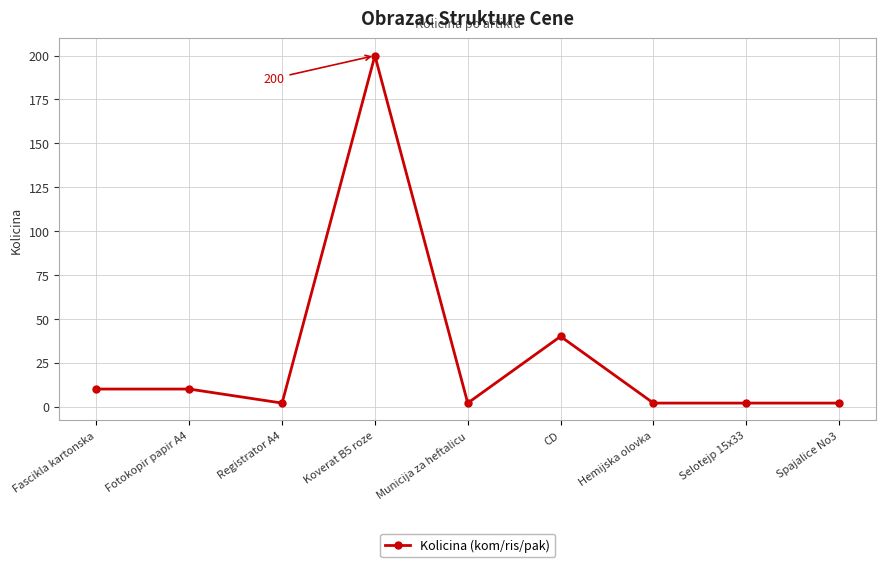

What is the minimum value shown in the chart?

2